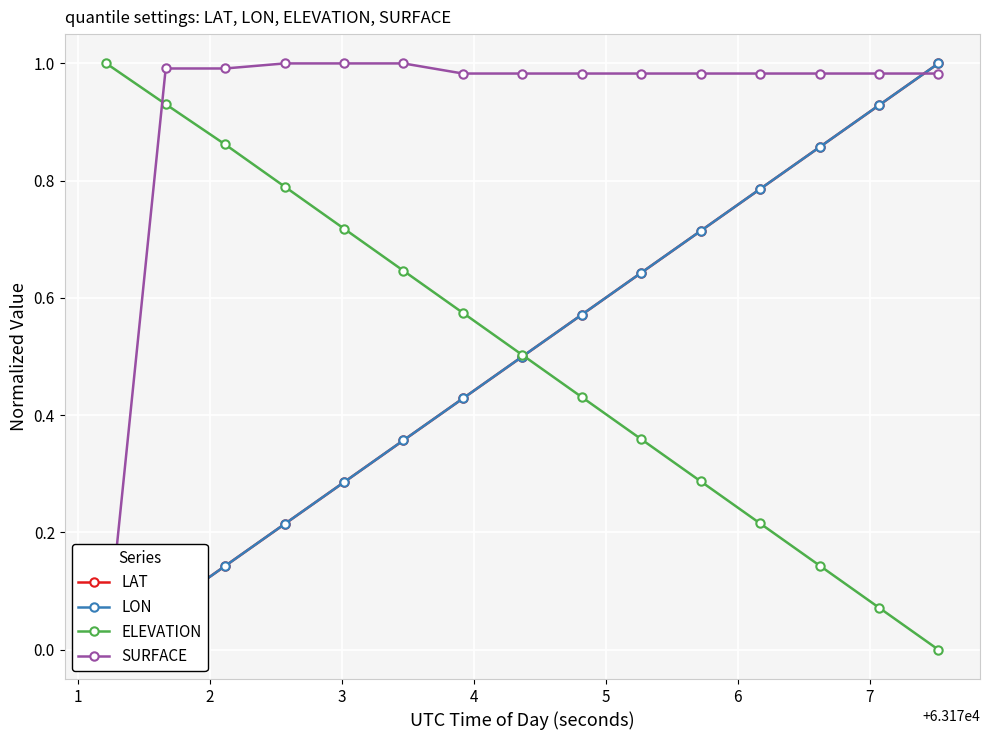

How many times do ELEVATION and SURFACE cross each other?

1